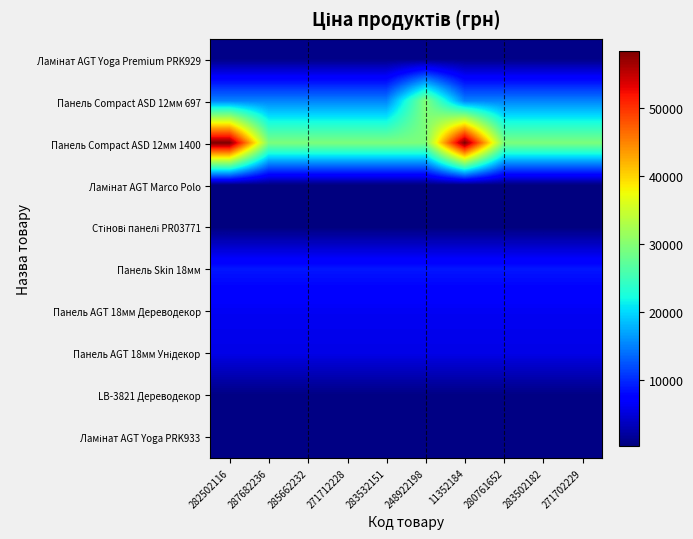

Rank the series by their maximum value, from highest to lowest.

Панель Compact ASD 12мм 1400, Панель Compact ASD 12мм 697, Панель Skin 18мм, Панель AGT 18мм Дереводекор, Панель AGT 18мм Унідекор, Ламінат AGT Yoga Premium PRK929, LB-3821 Дереводекор, Ламінат AGT Marco Polo, Ламінат AGT Yoga PRK933, Стінові панелі PR03771